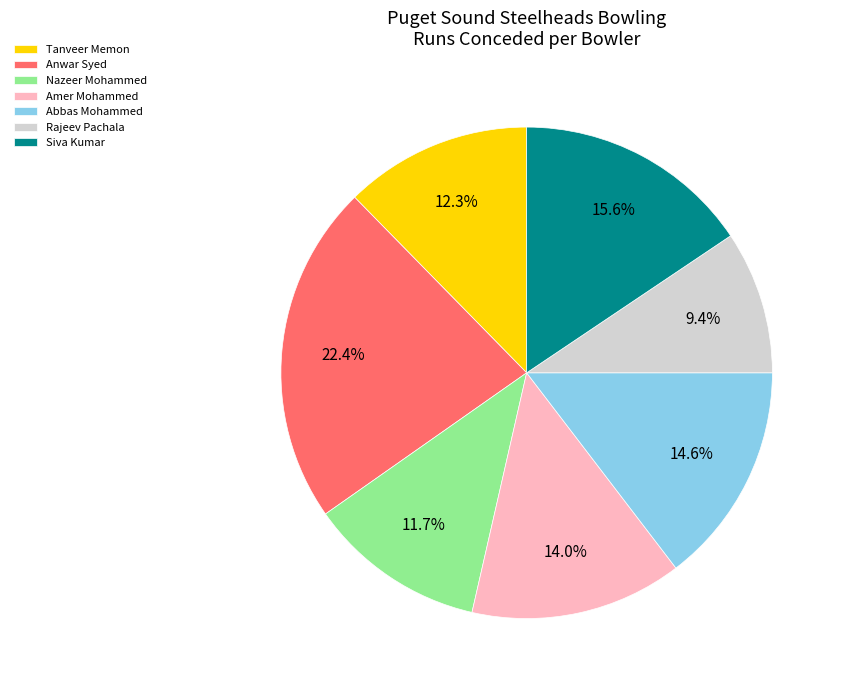

How many segments does this pie chart have?

7